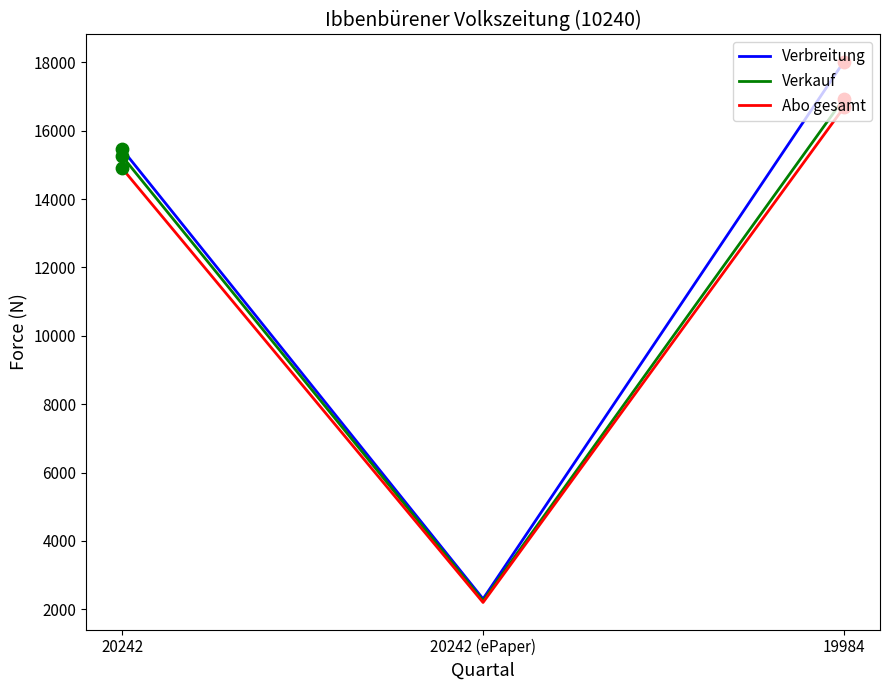

At which category is the sum across all series the highest?

19984